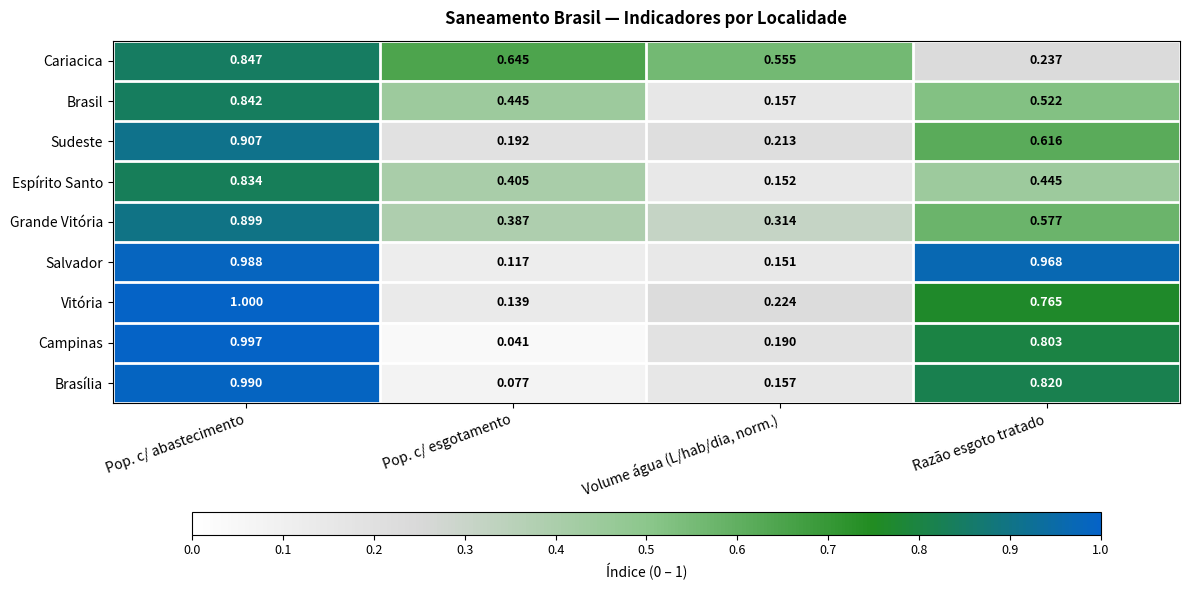

Which series has the largest range (max minus min)?

Campinas